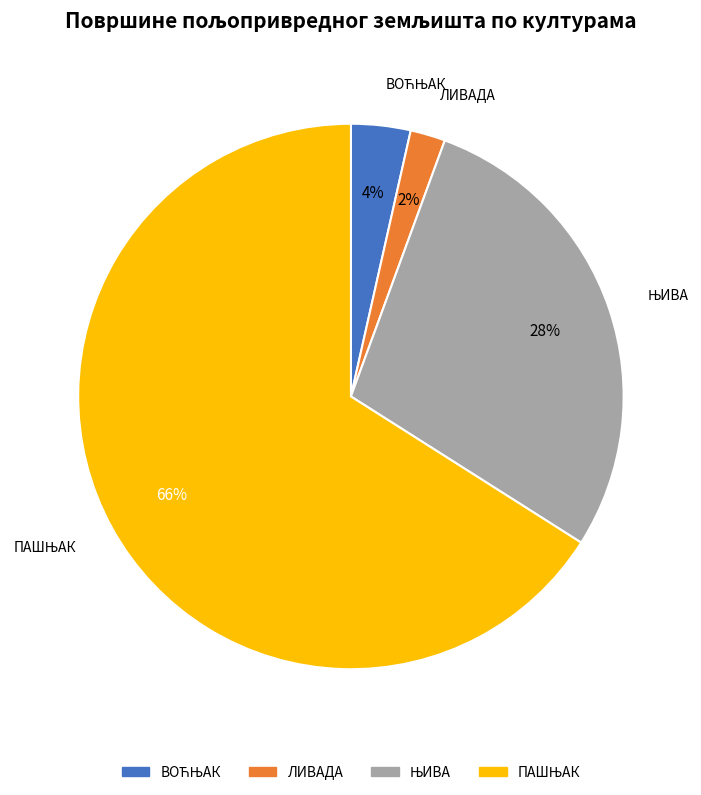

To the nearest percent, what is the average slice percentage?

25%